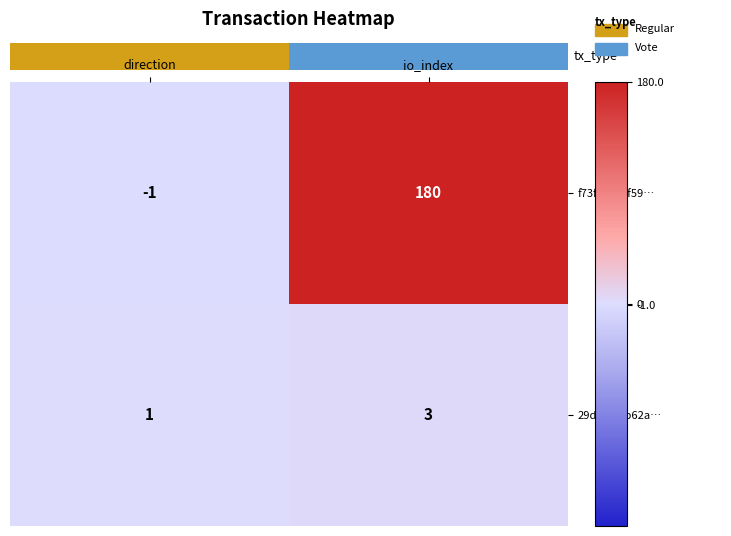

How many values in f73f39c57f59… are below zero?

1